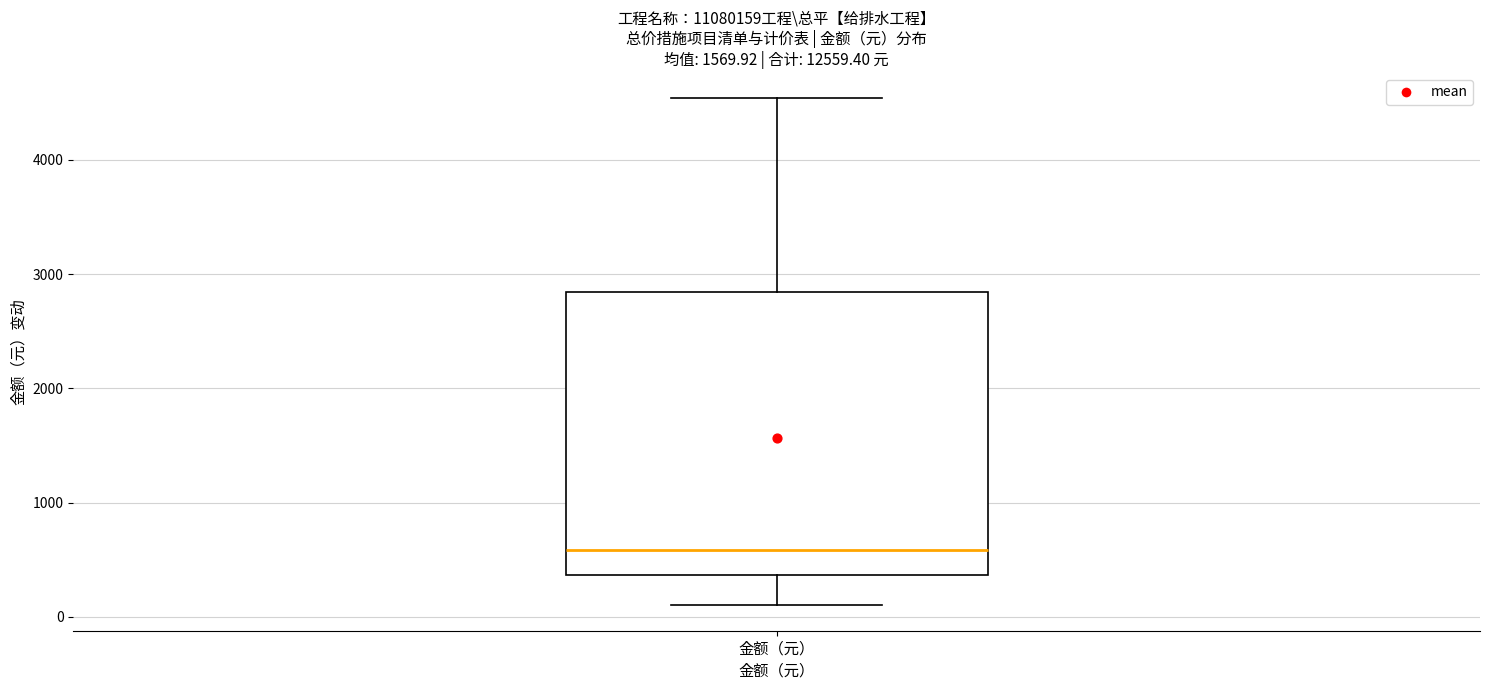

Transcribe this box plot: give where the median line is, the range the box spans, and where the two whiskers end, as read against the y-axis. The values are not printed on the chart, so give them approximately, as read against the axis.

median 600, box 400 to 2800, whiskers 100 to 4500